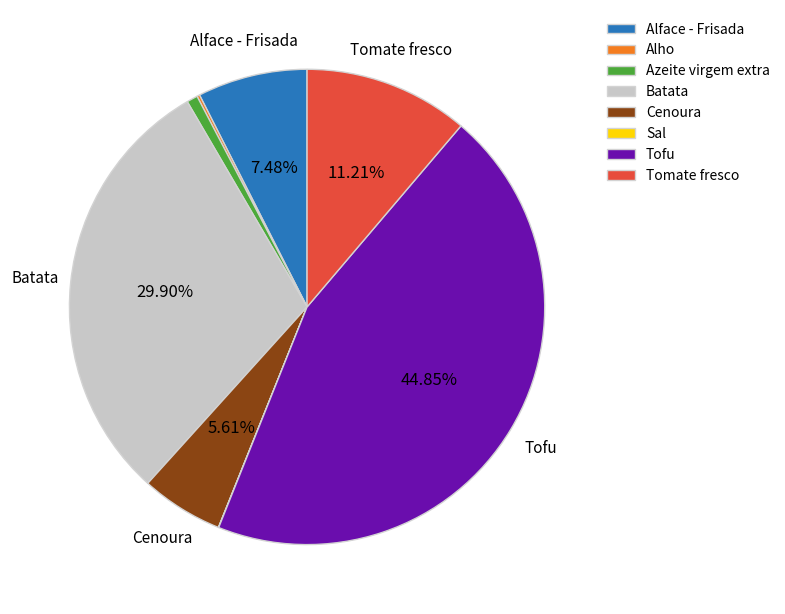

True or false: Cenoura accounts for 1% of the total.

False